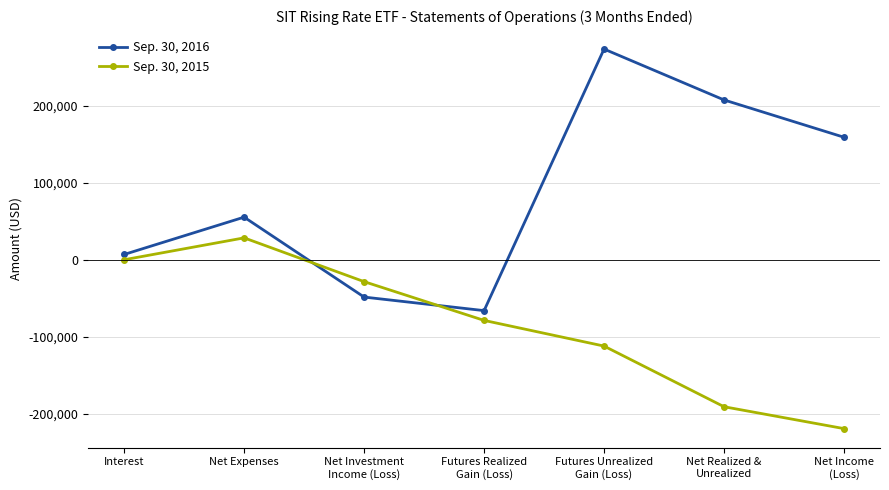

Which category has the lowest value in the Sep. 30, 2016 series?

Futures Realized
Gain (Loss)